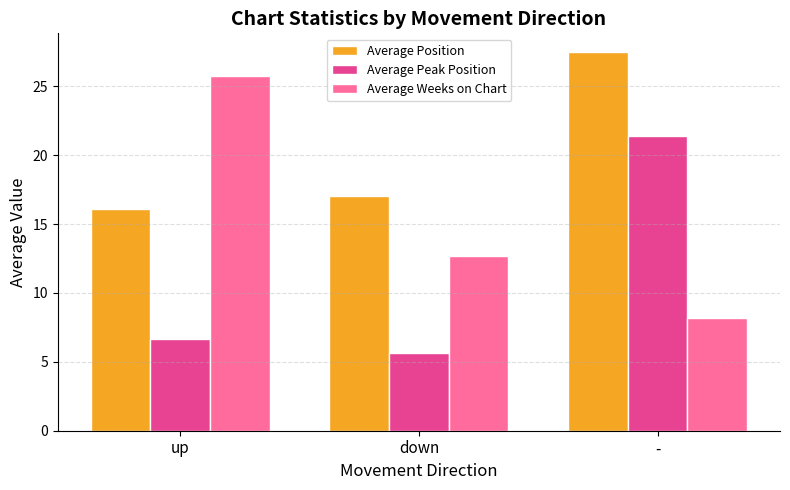

What is the spread (max minus min) of values at down?

11.3